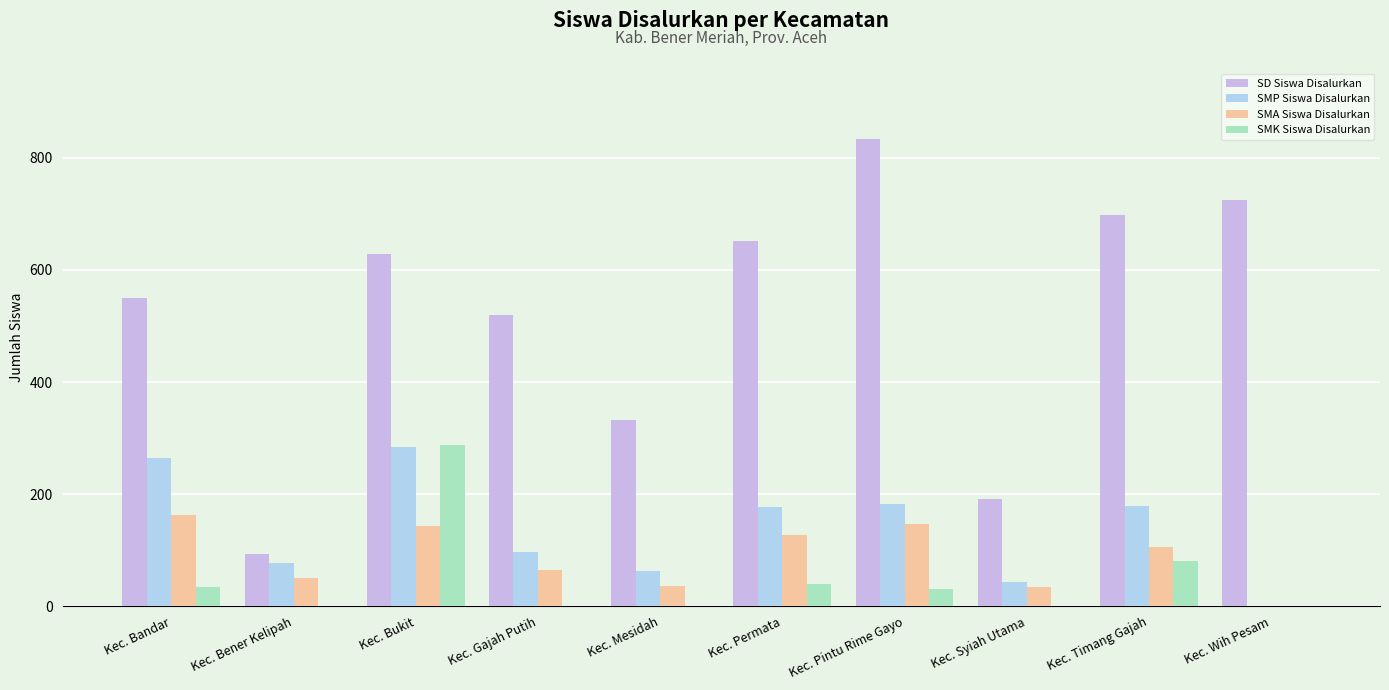

Is it true that SMP Siswa Disalurkan equals 121 at Kec. Bandar?

False